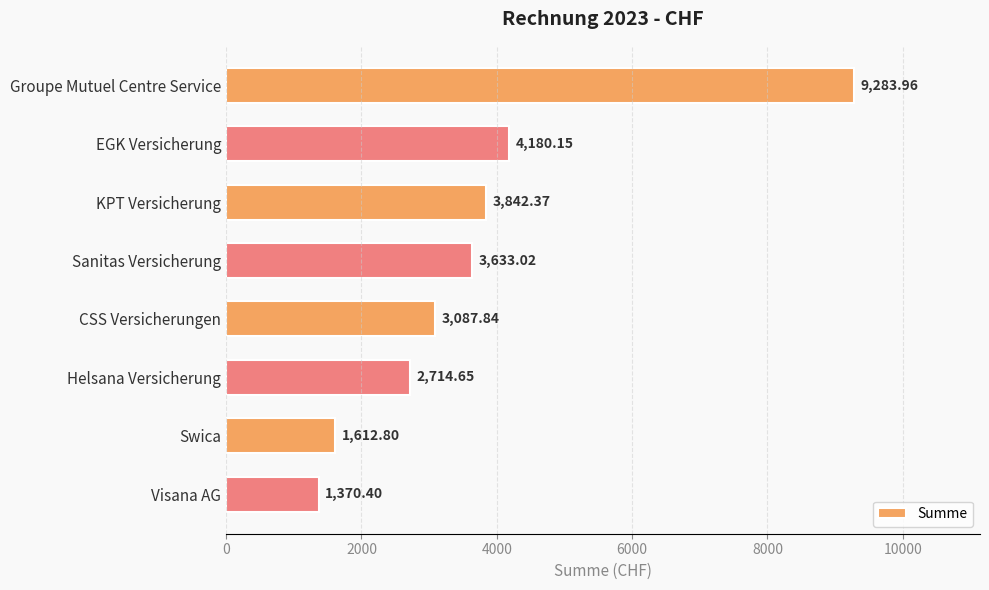

Where is the data nearest to the value 5327?

EGK Versicherung